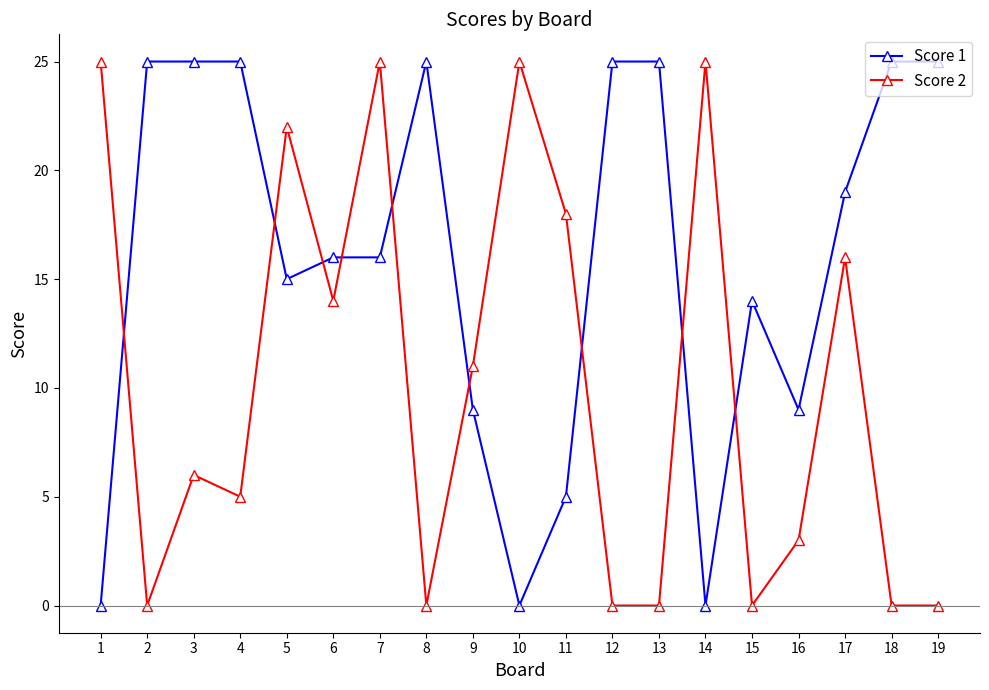

In Score 2, how many points are higher than both neighbors (excluding endpoints)?

6